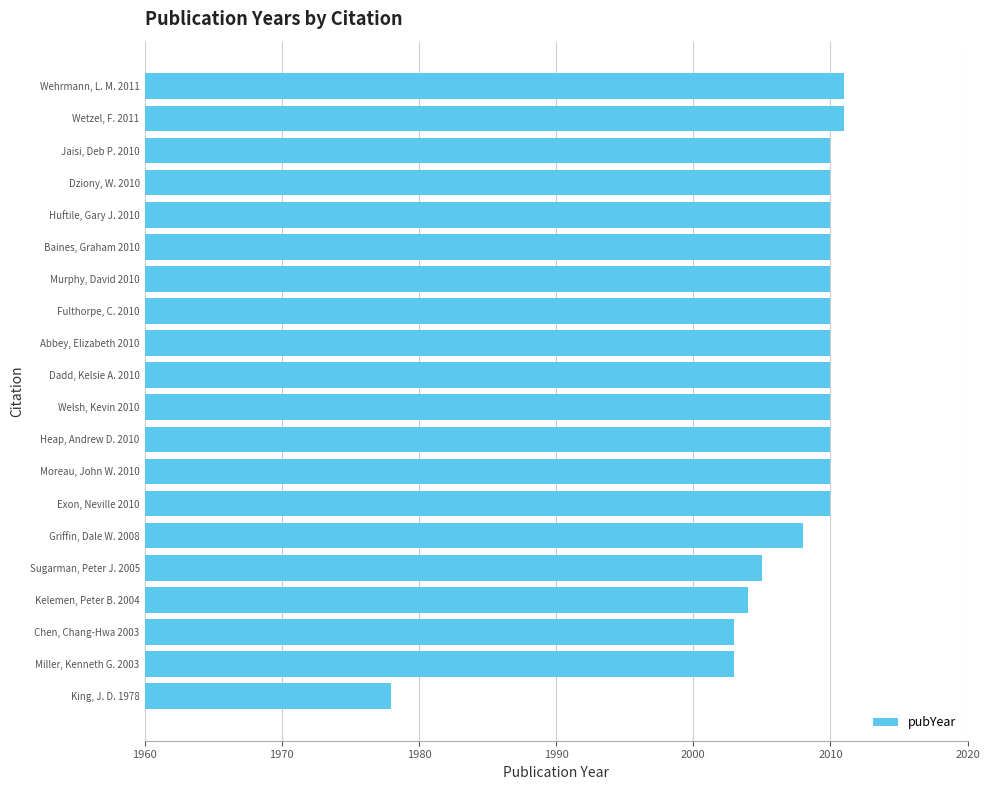

What is the difference between the second highest and second lowest values?

8